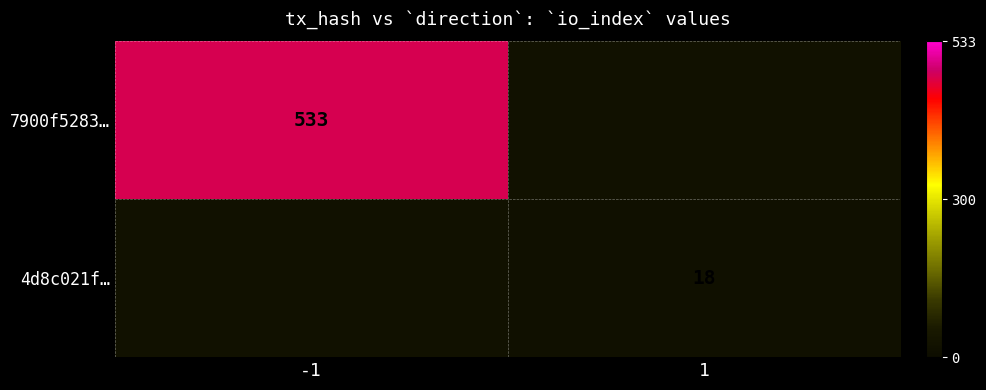

The 7900f5283… series shows 533 at -1. True or false?

True